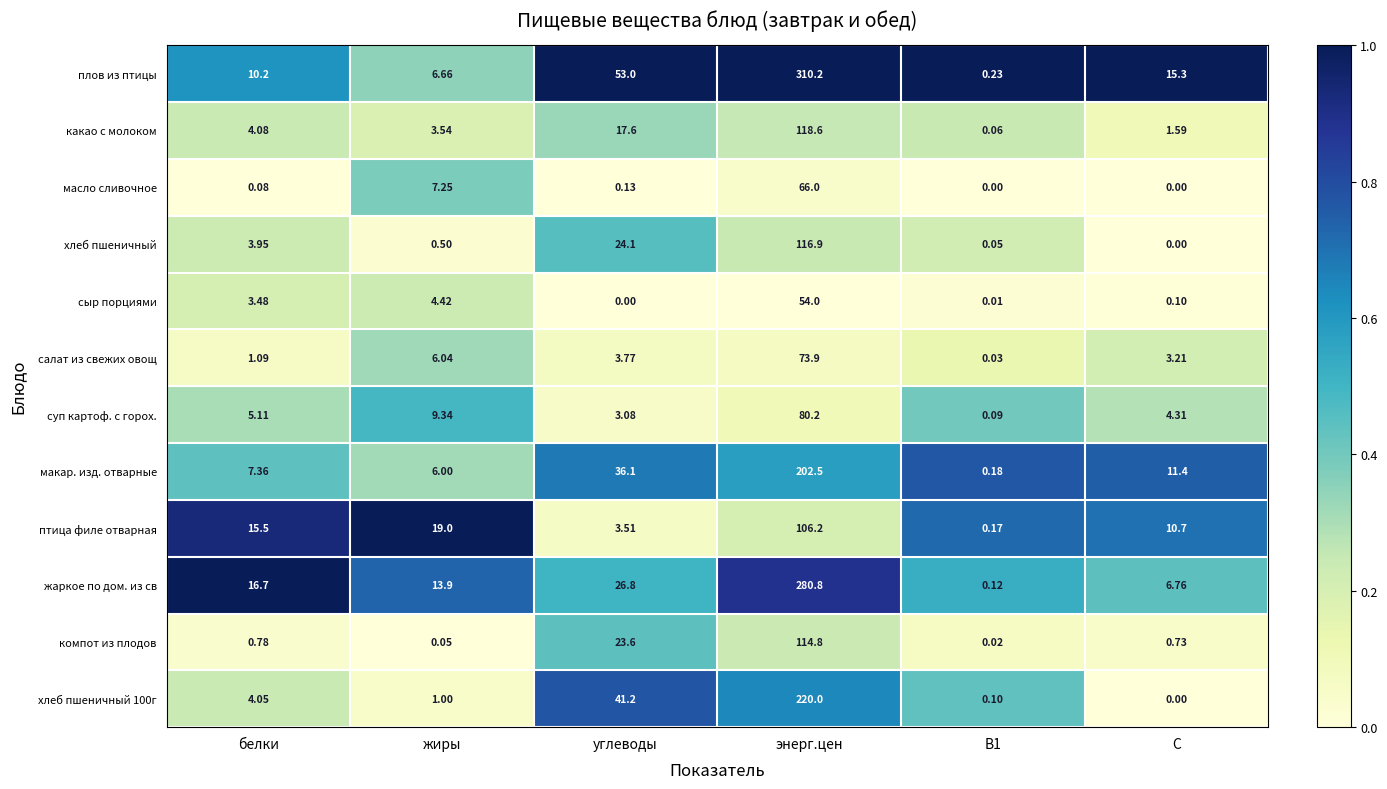

Between жиры and С, which series saw the biggest shift?

плов из птицы